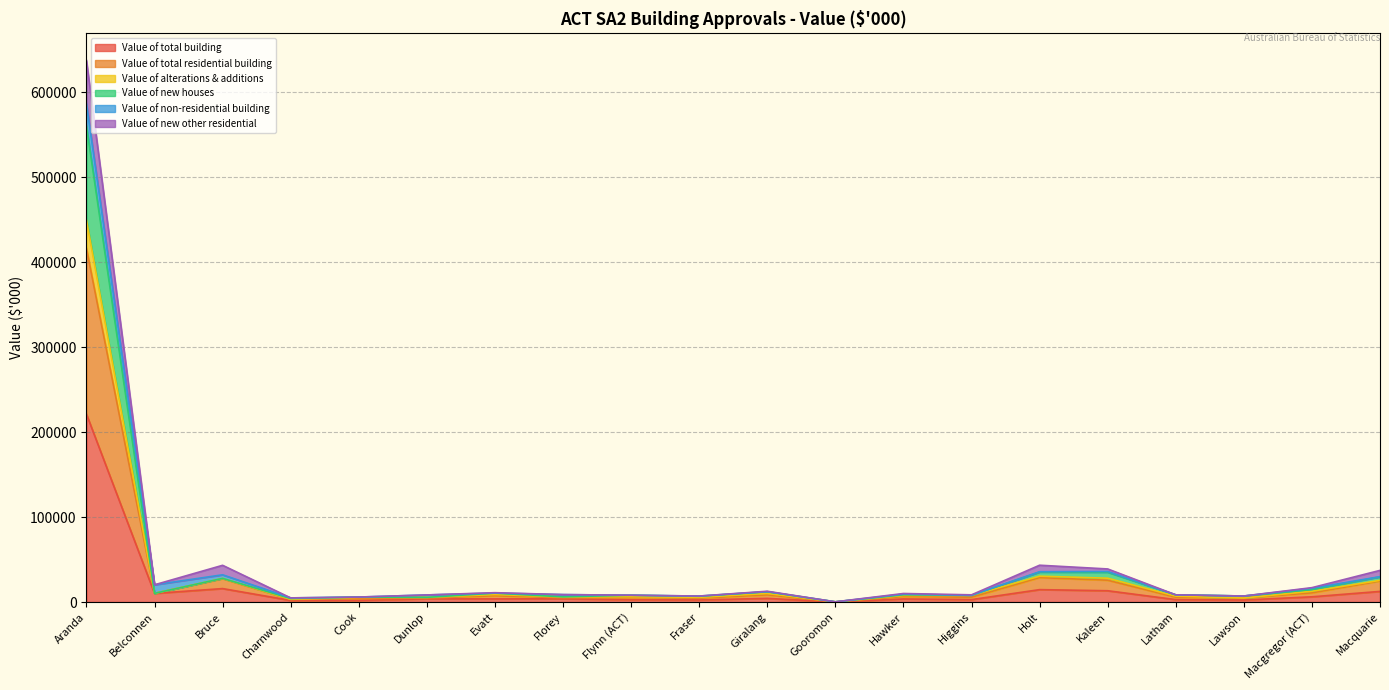

At which category is the sum across all series the highest?

Aranda